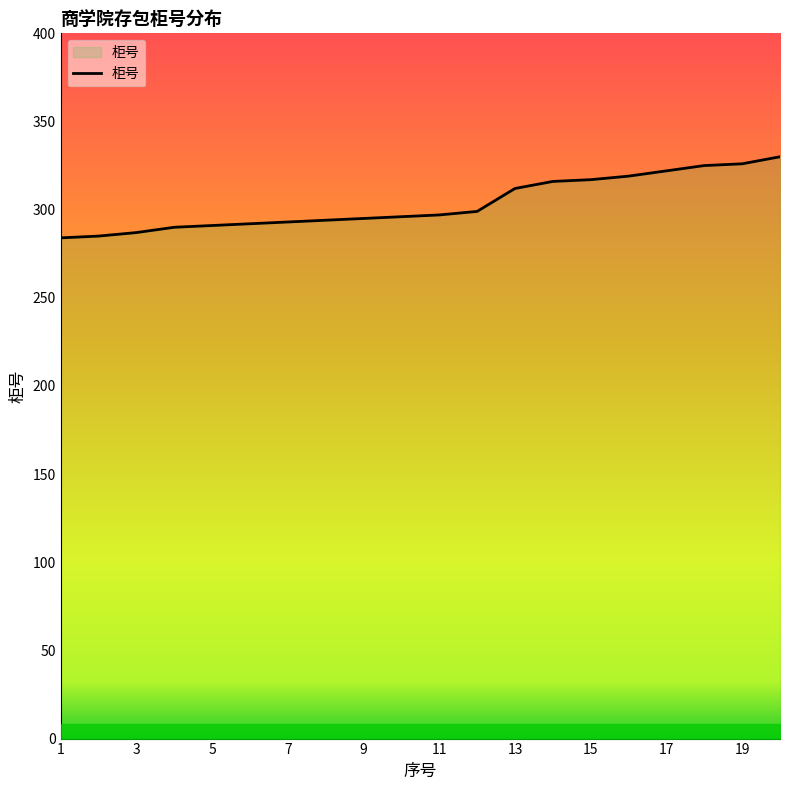

Does the chart display data point markers on the line(s)?

No